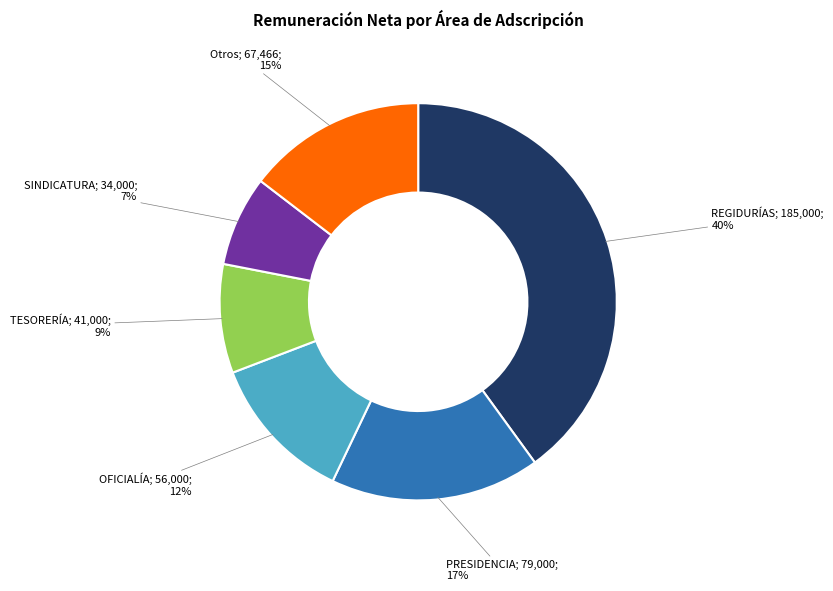

To the nearest percent, what is the average slice percentage?

17%